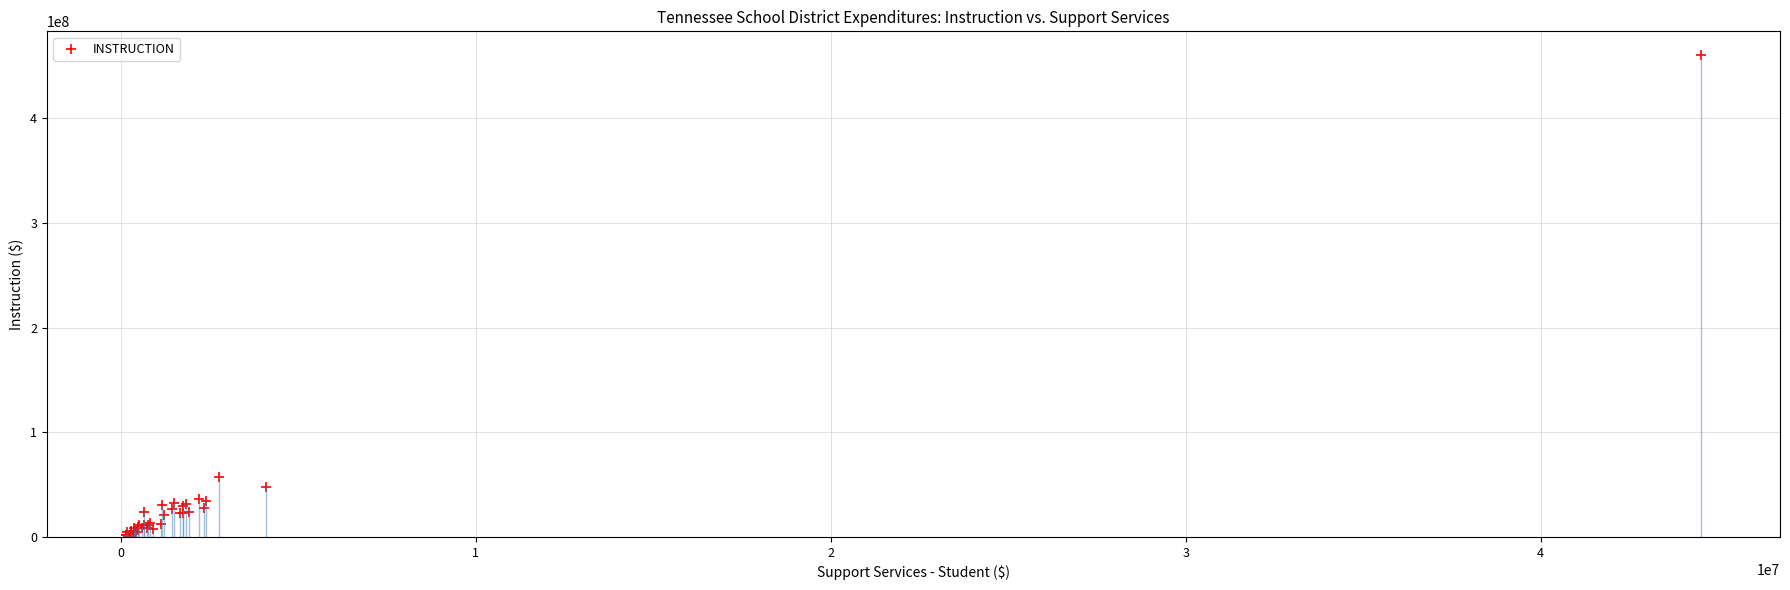

What Y value in the scatter plot is closest to 230522443?

57644474.0